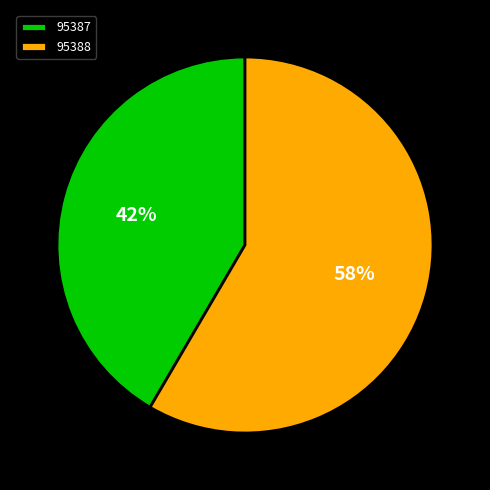

How many slices are in this pie chart?

2